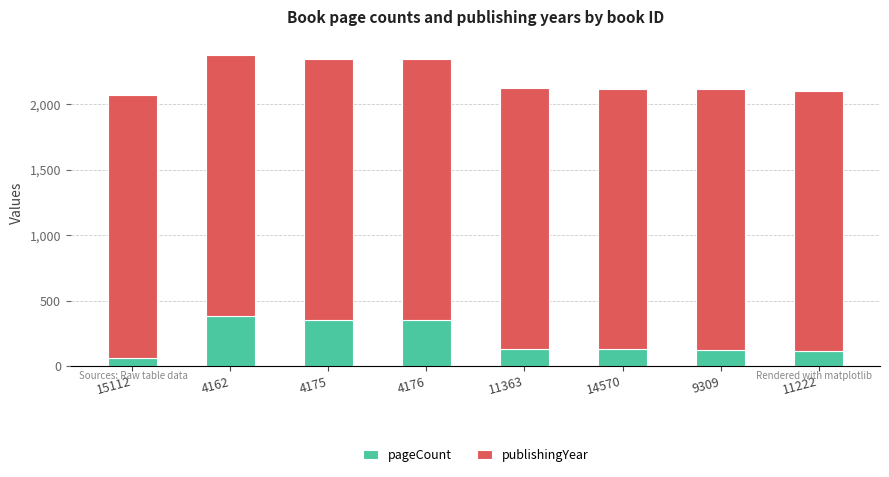

What are all the series names shown in the legend?

pageCount, publishingYear